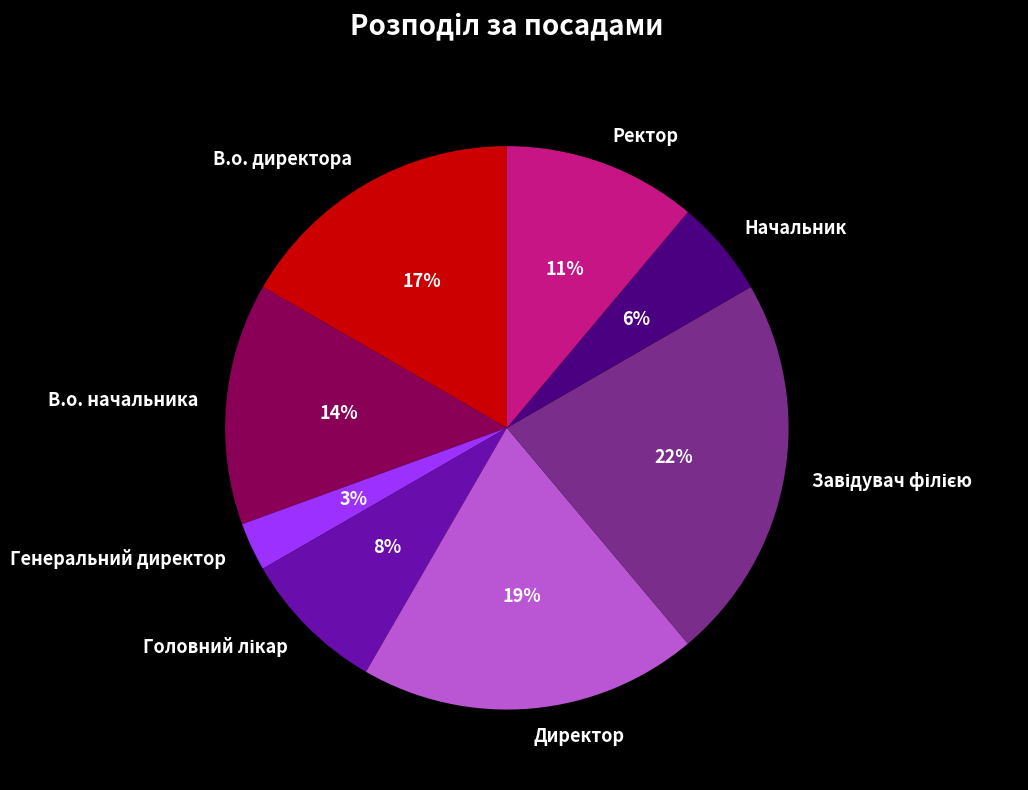

What is the smallest slice in the pie chart?

Генеральний директор